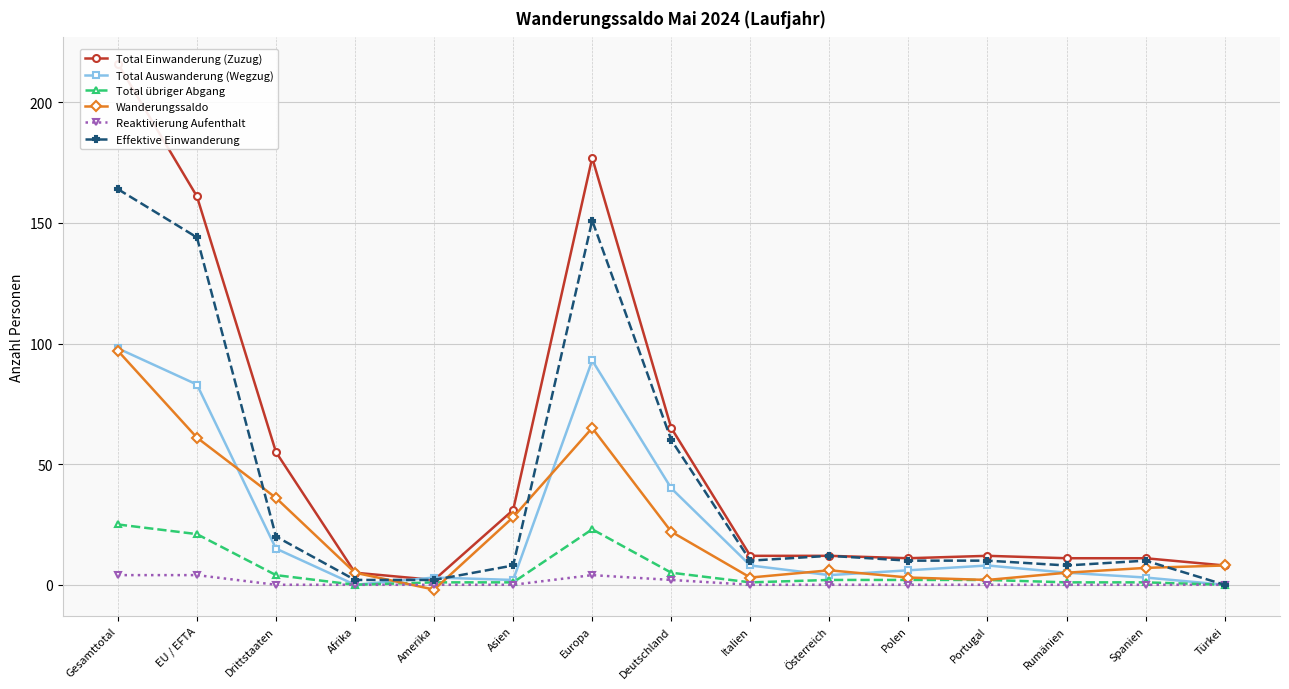

Reading right to left, extract all data points from this chart.

Total Einwanderung (Zuzug): 8	11	11	12	11	12	12	65	177	31	2	5	55	161	216
Total Auswanderung (Wegzug): 0	3	5	8	6	4	8	40	93	2	3	0	15	83	98
Total übriger Abgang: 0	1	1	2	2	2	1	5	23	1	1	0	4	21	25
Wanderungssaldo: 8	7	5	2	3	6	3	22	65	28	-2	5	36	61	97
Reaktivierung Aufenthalt: 0	0	0	0	0	0	0	2	4	0	0	0	0	4	4
Effektive Einwanderung: 0	10	8	10	10	12	10	60	151	8	2	2	20	144	164